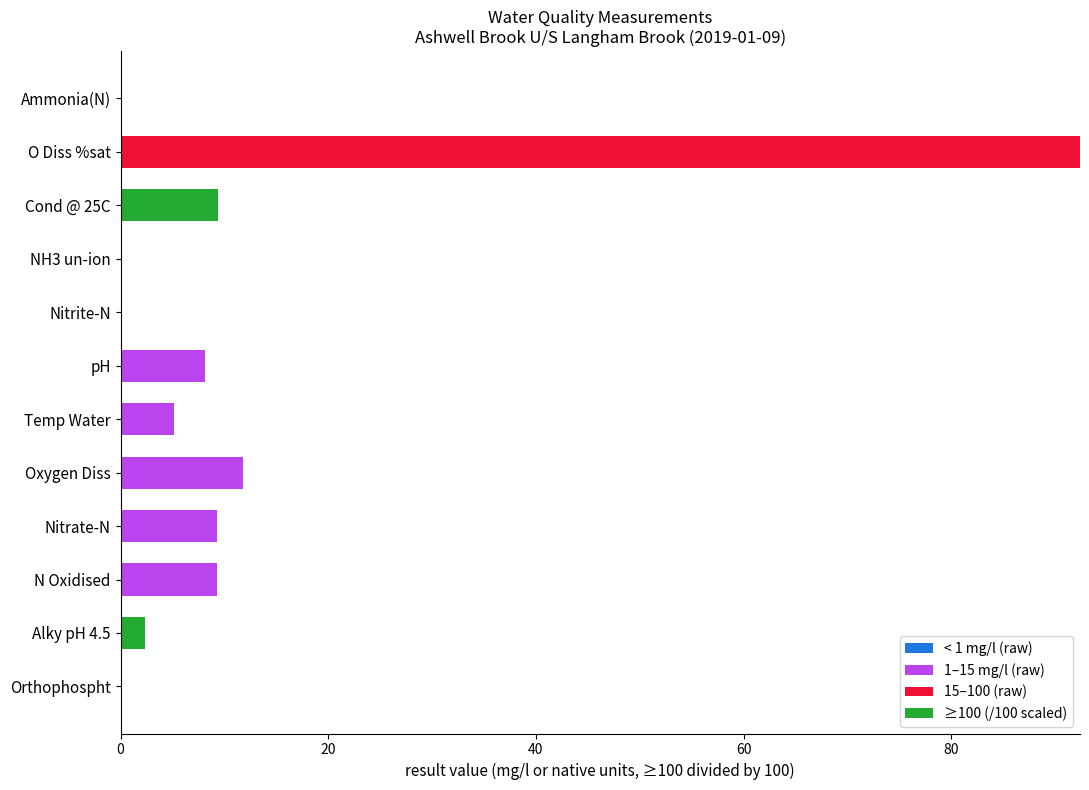

At which category is the sum across all series the highest?

O Diss %sat